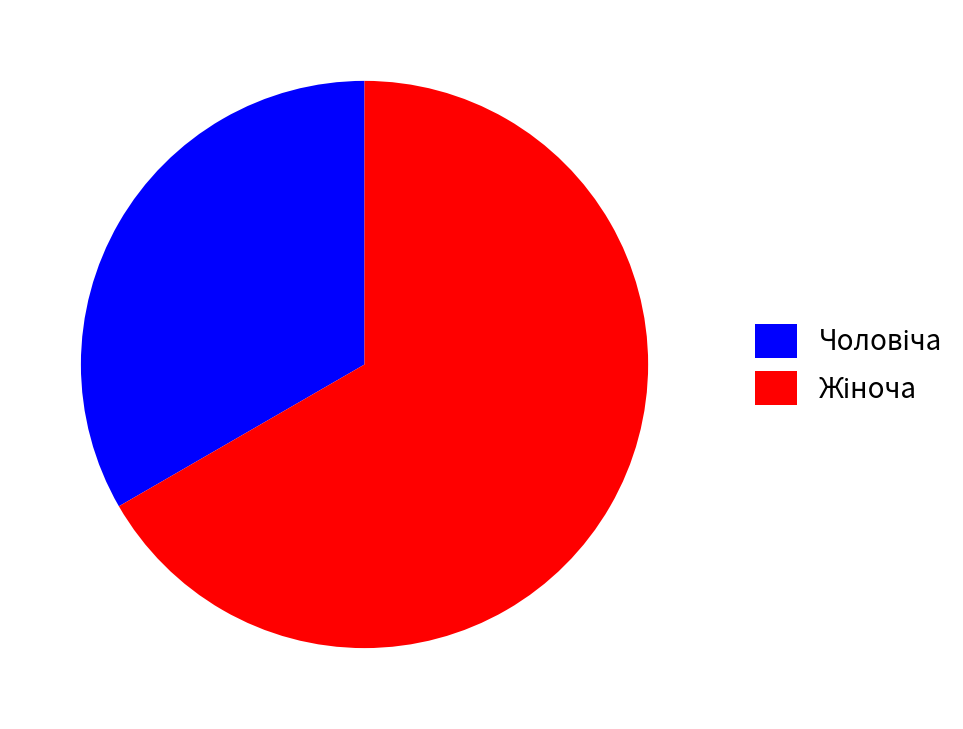

Is there any slice that represents more than half of the pie?

Yes